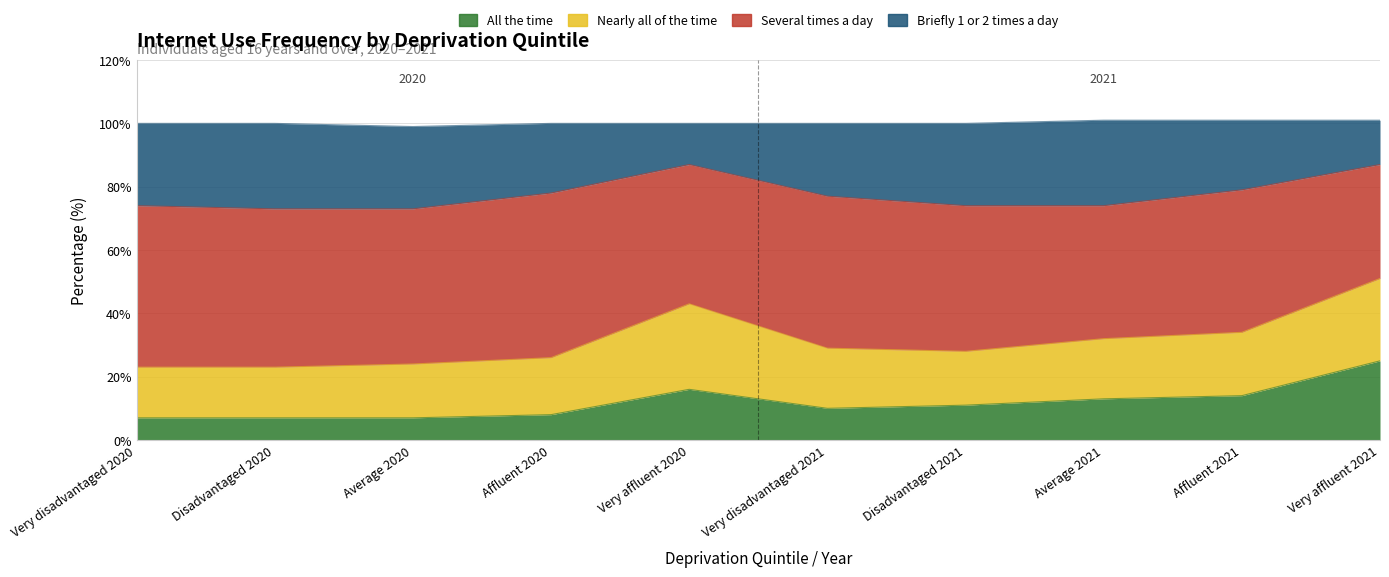

What is the label of the 6th point from the left?

Very disadvantaged 2021